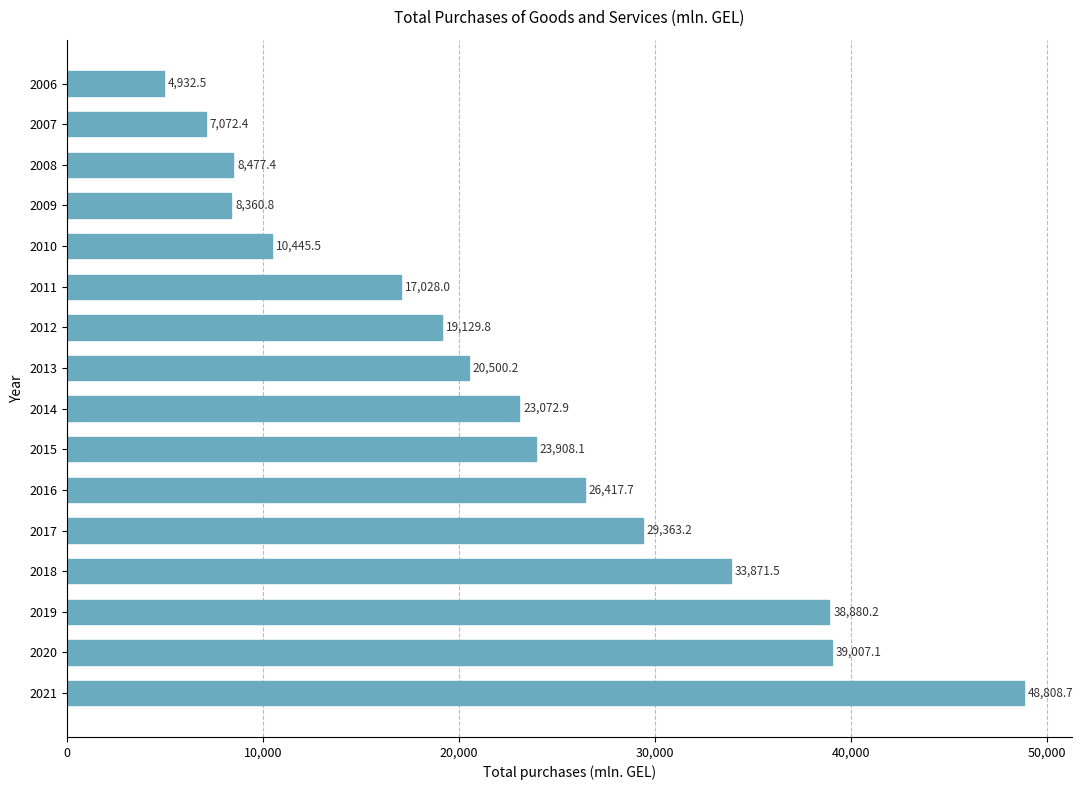

What is the greatest value displayed?

48808.7